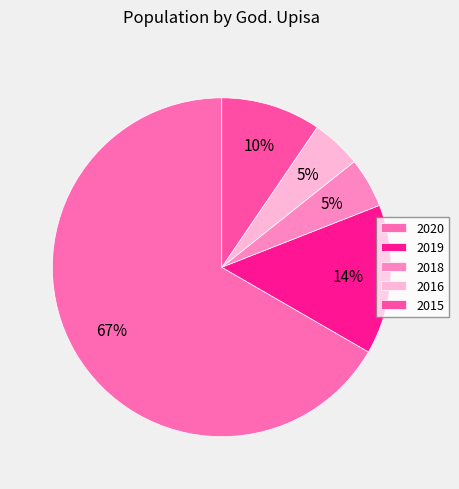

Approximately how many times larger is the value at 2015 compared to 2016?

2.0